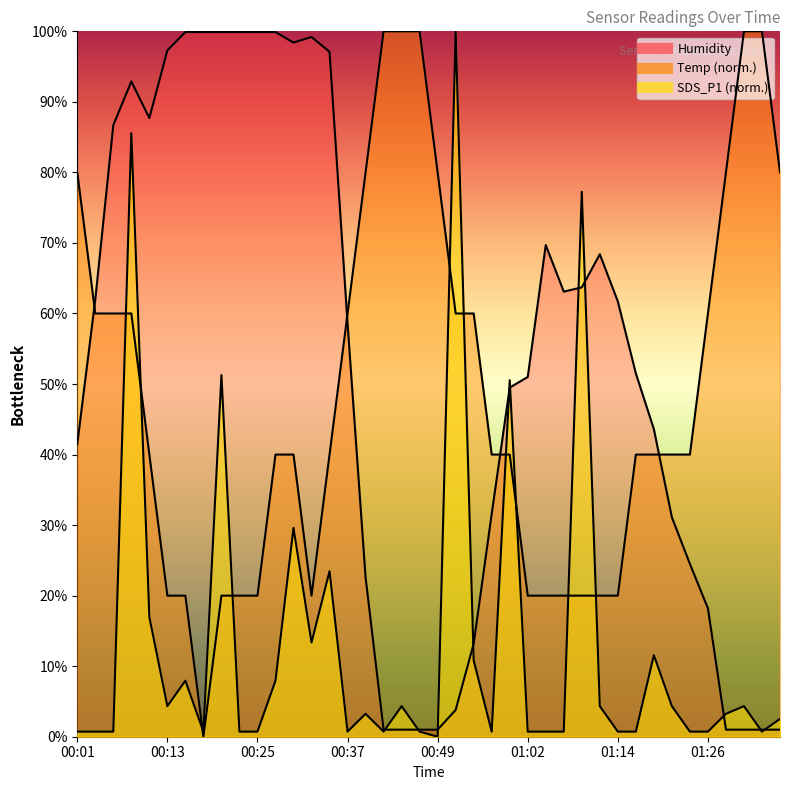

True or false: Humidity has a value of 99.9 at 00:25.

True